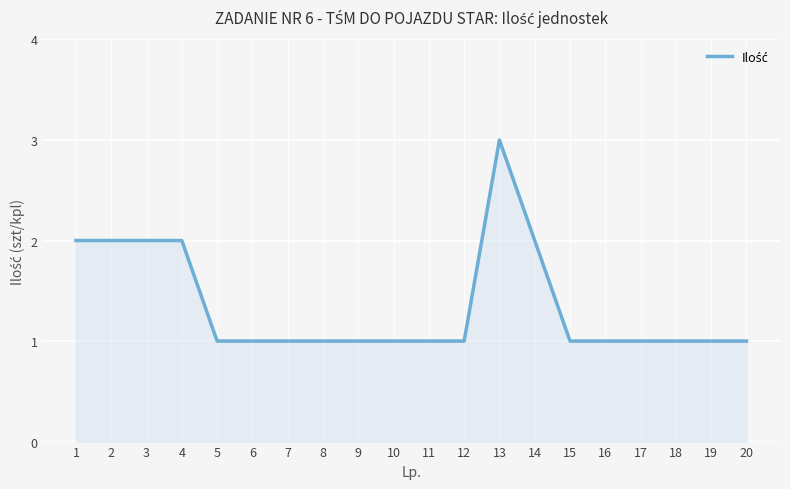

What is the ratio of the value at 20 to the value at 16?

1.0